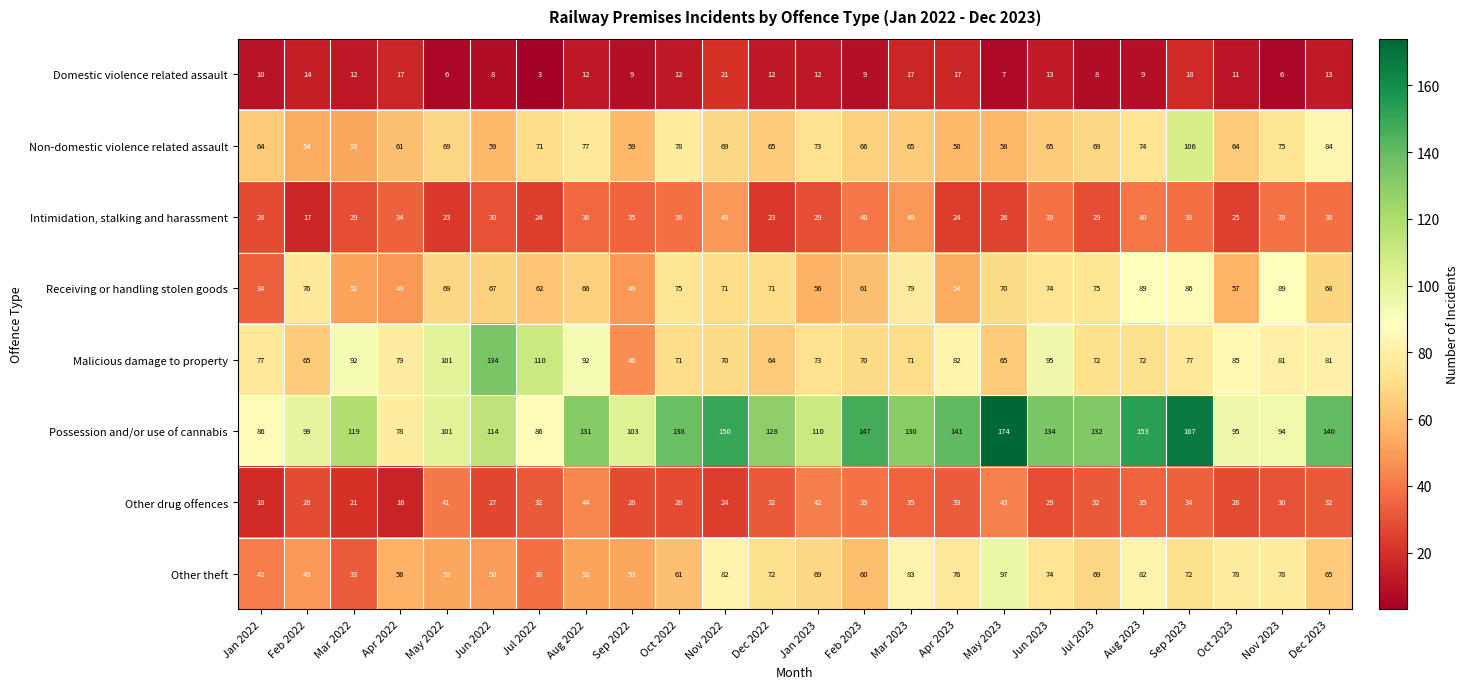

True or false: Malicious damage to property has a value of 77 at Sep 2022.

False